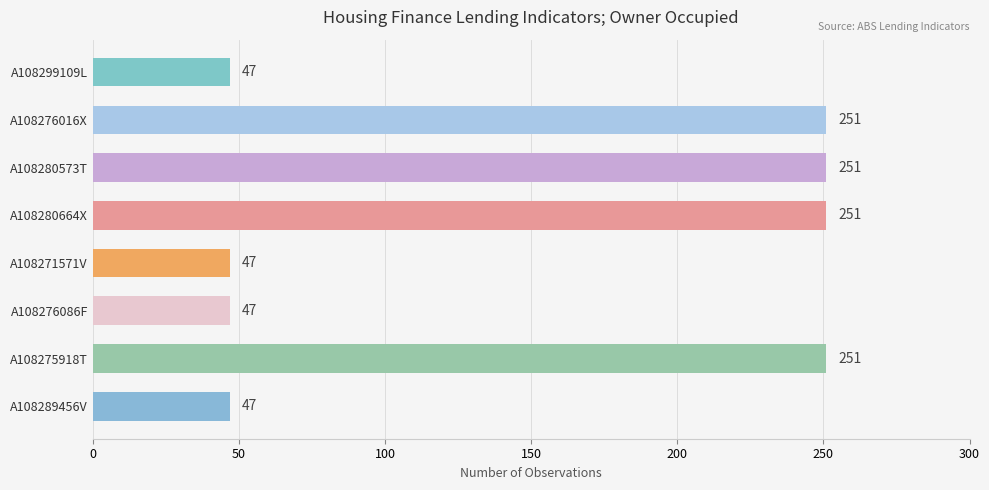

What is the minimum value shown in the chart?

47